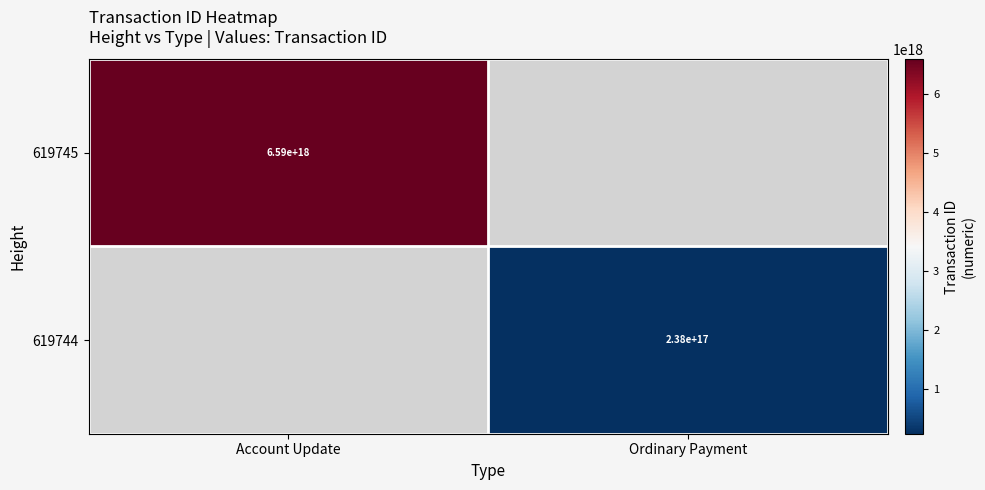

The 619745 series shows 6590000000000000000 at Account Update. True or false?

True